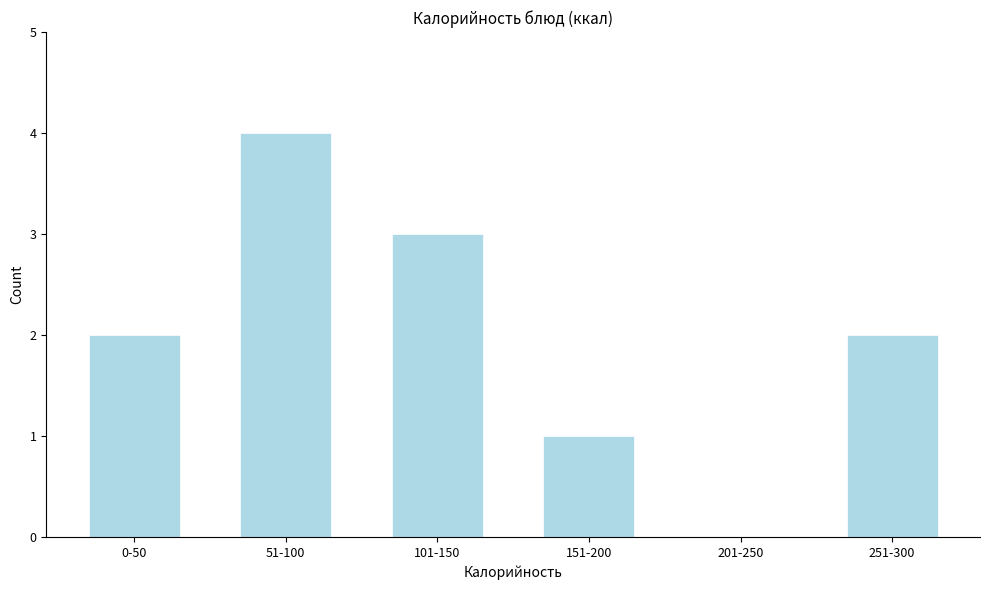

Reading right to left, list all the values displayed in this chart.

251-300=2	201-250=0	151-200=1	101-150=3	51-100=4	0-50=2